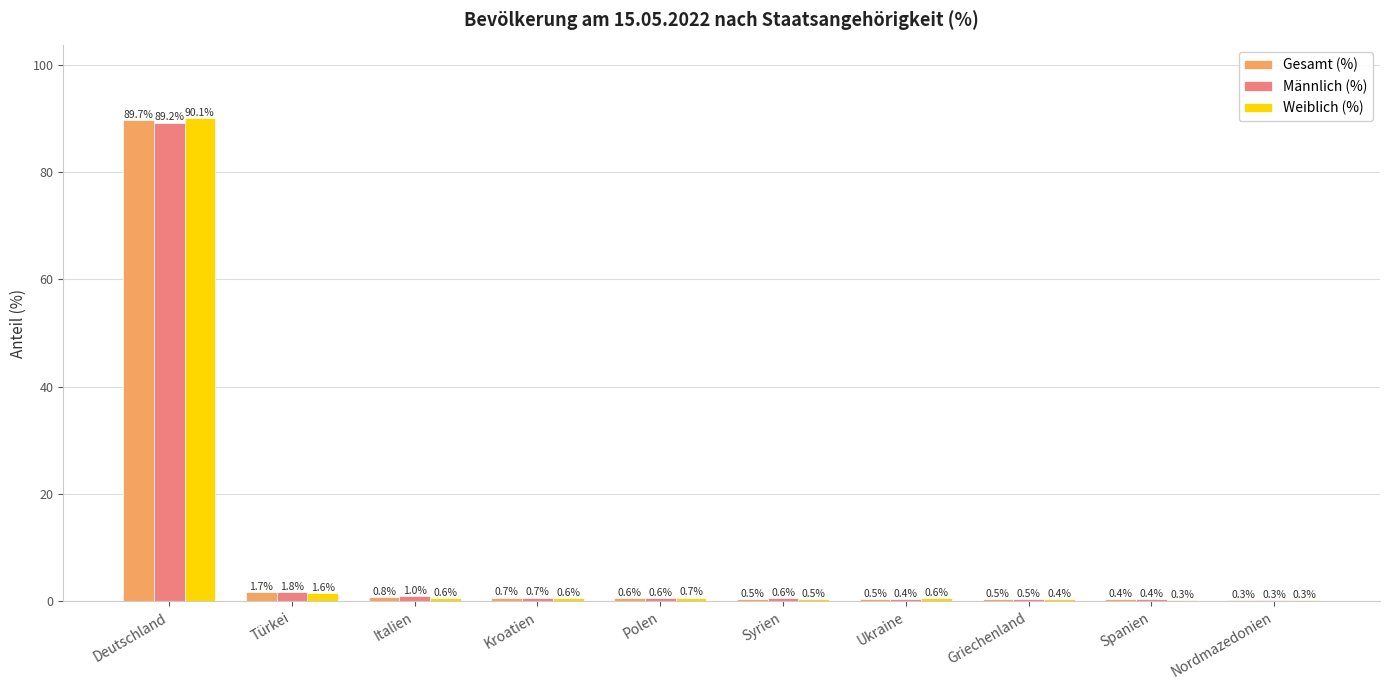

Are the bars horizontal?

No